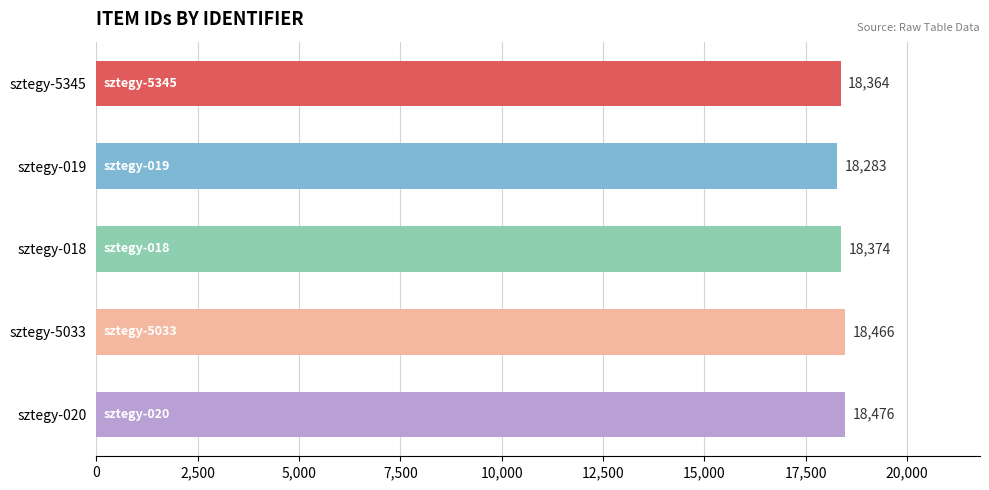

Reading top to bottom, list all the values displayed in this chart.

sztegy-5345=18364	sztegy-019=18283	sztegy-018=18374	sztegy-5033=18466	sztegy-020=18476